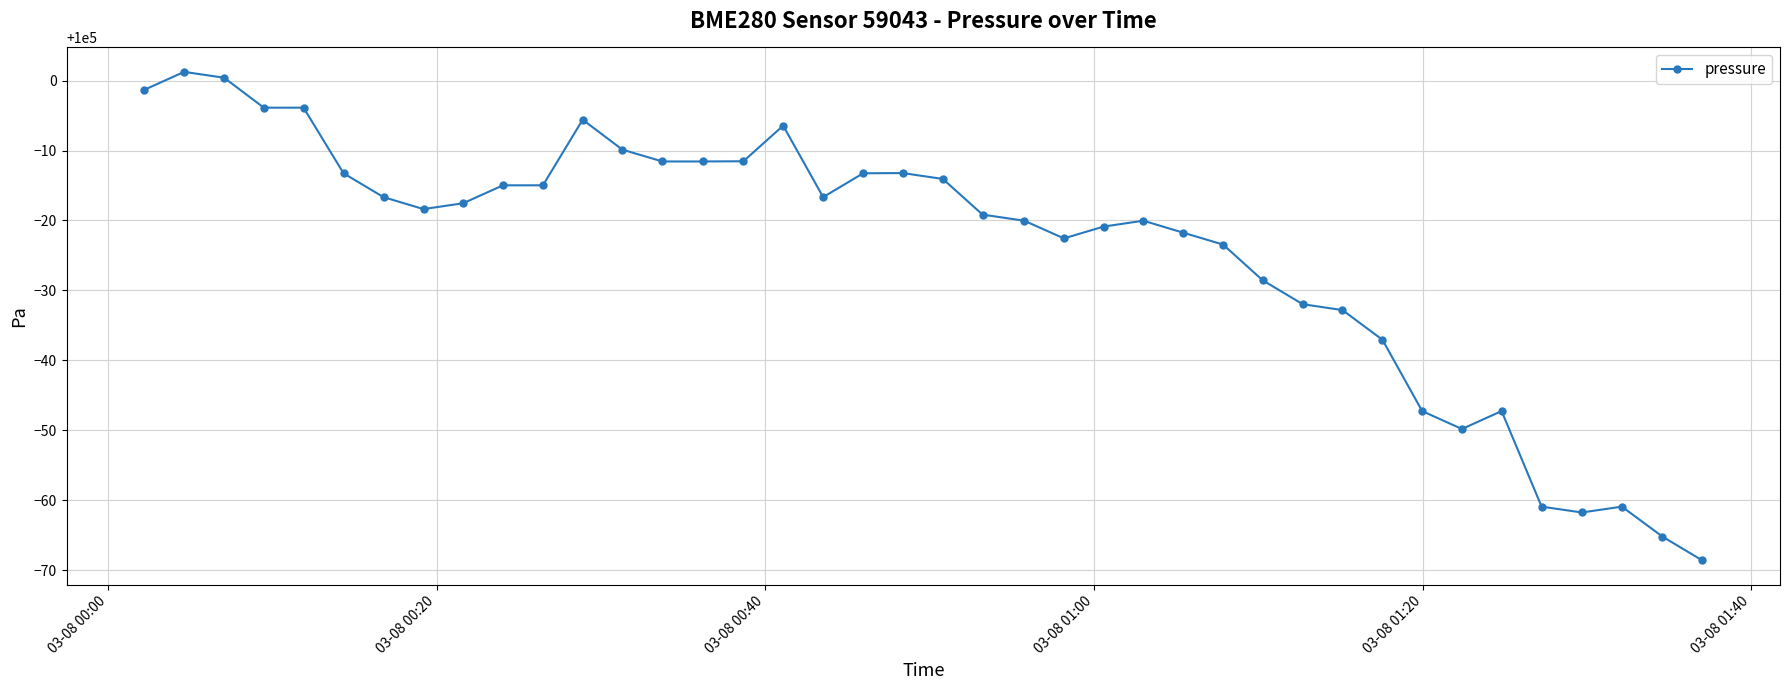

What is the difference between the maximum and minimum values?

69.8